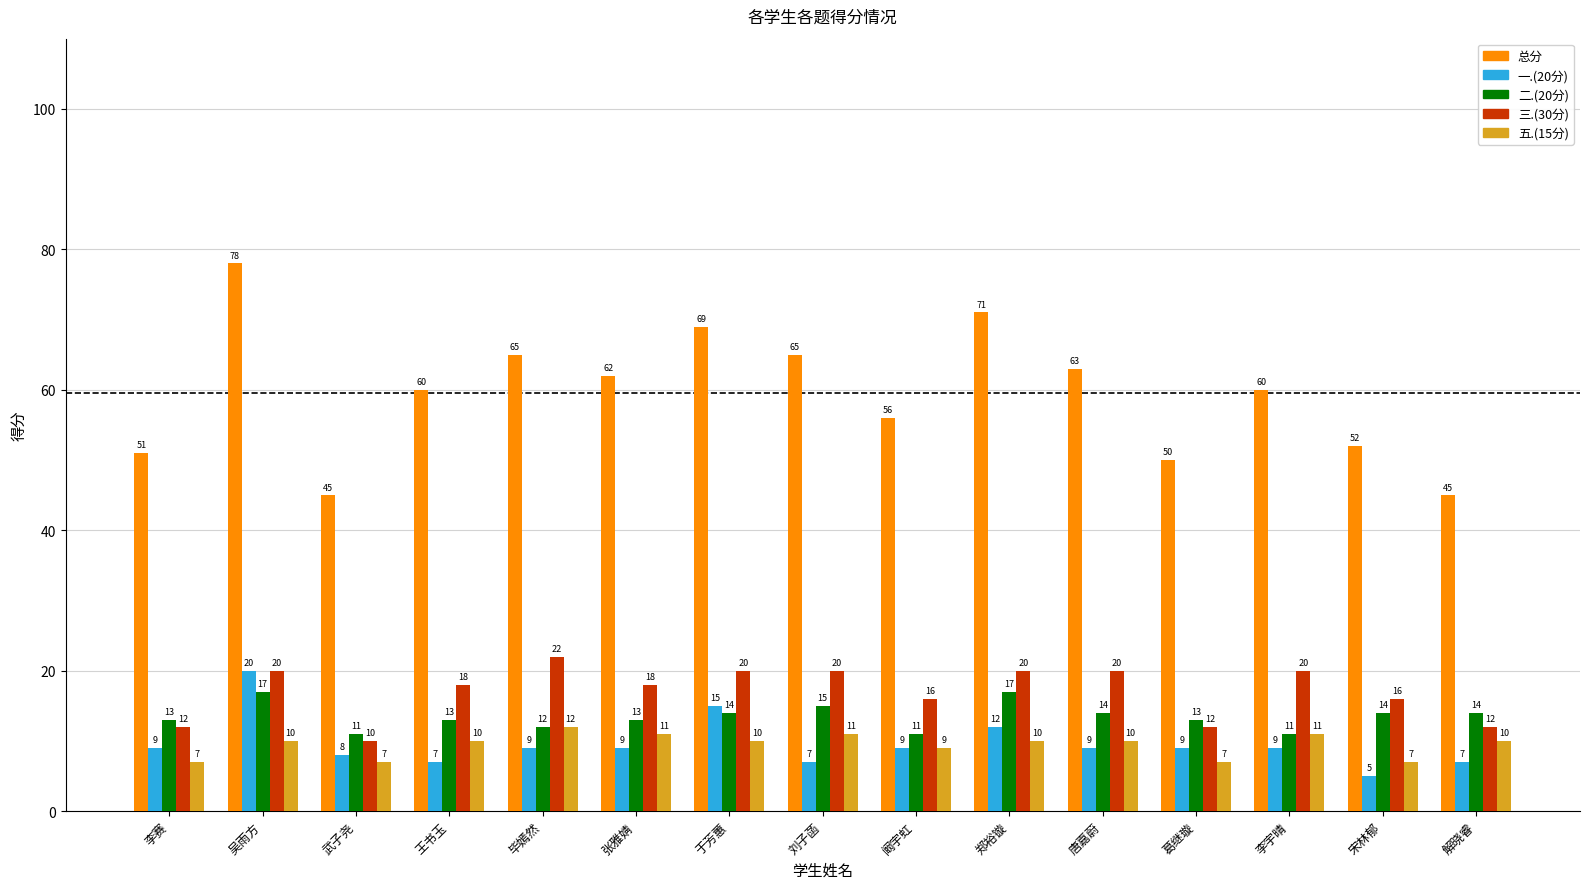

Which label corresponds to the smallest value in the chart?

宋林郁